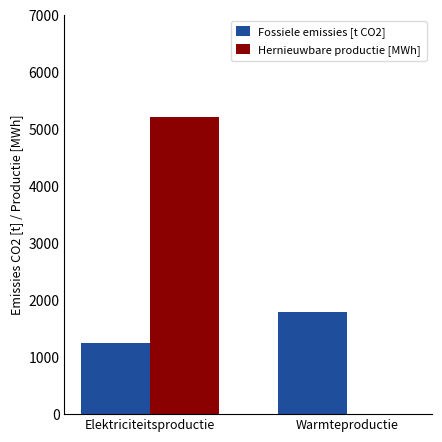

What is the sum of the Hernieuwbare productie [MWh] values at Warmteproductie and Elektriciteitsproductie?

5223.1